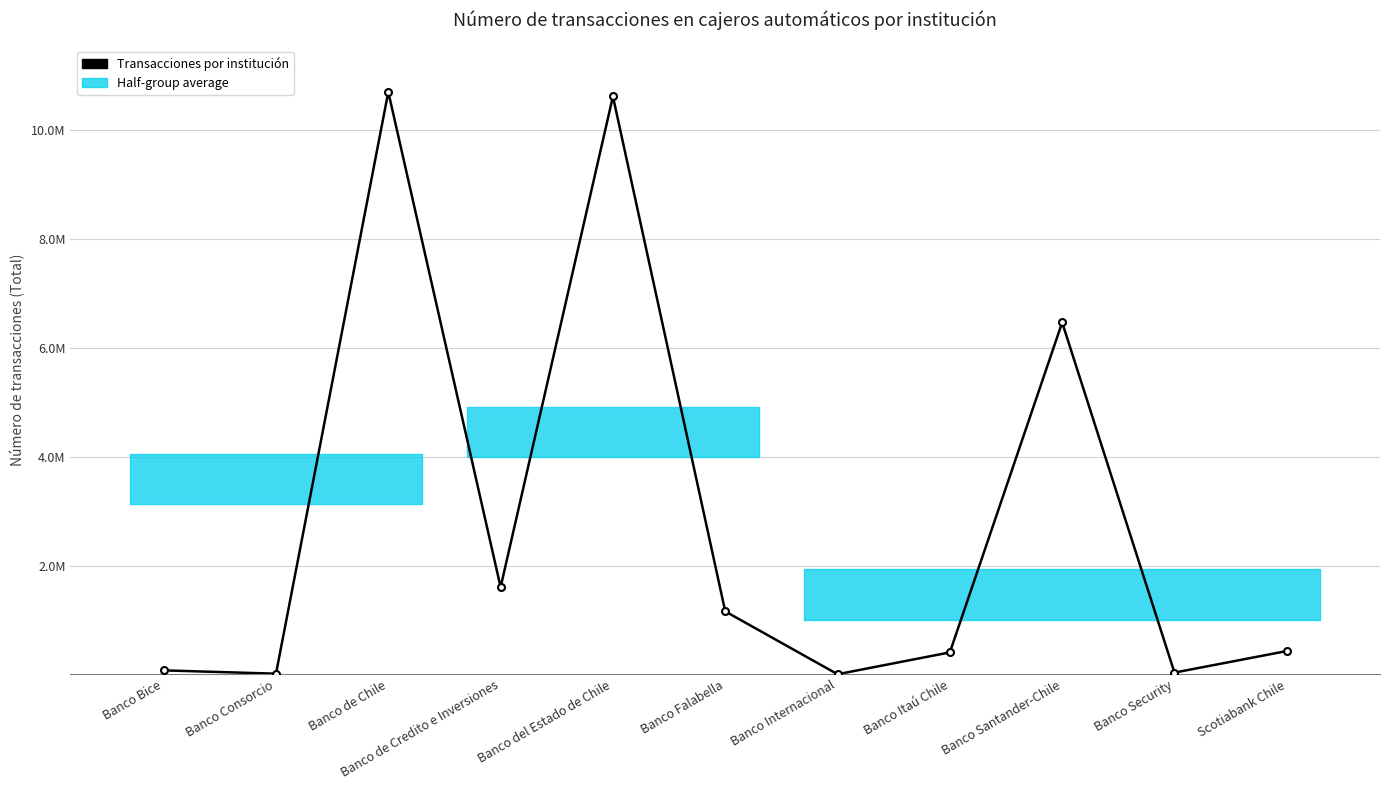

True or false: the data shows 218607 at Banco Itaú Chile.

False